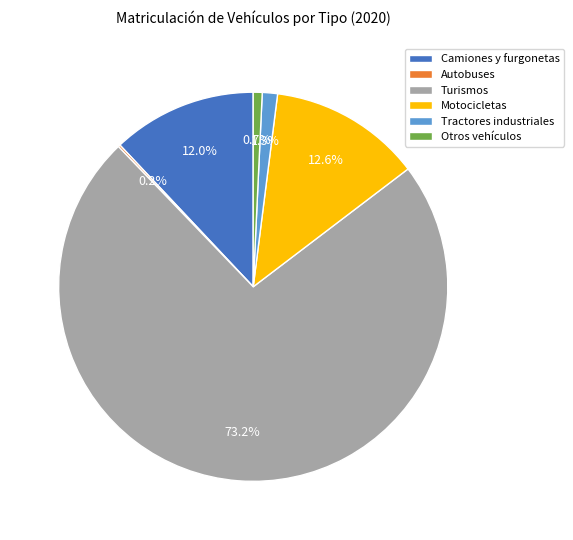

Between Motocicletas and Tractores industriales, which is larger?

Motocicletas